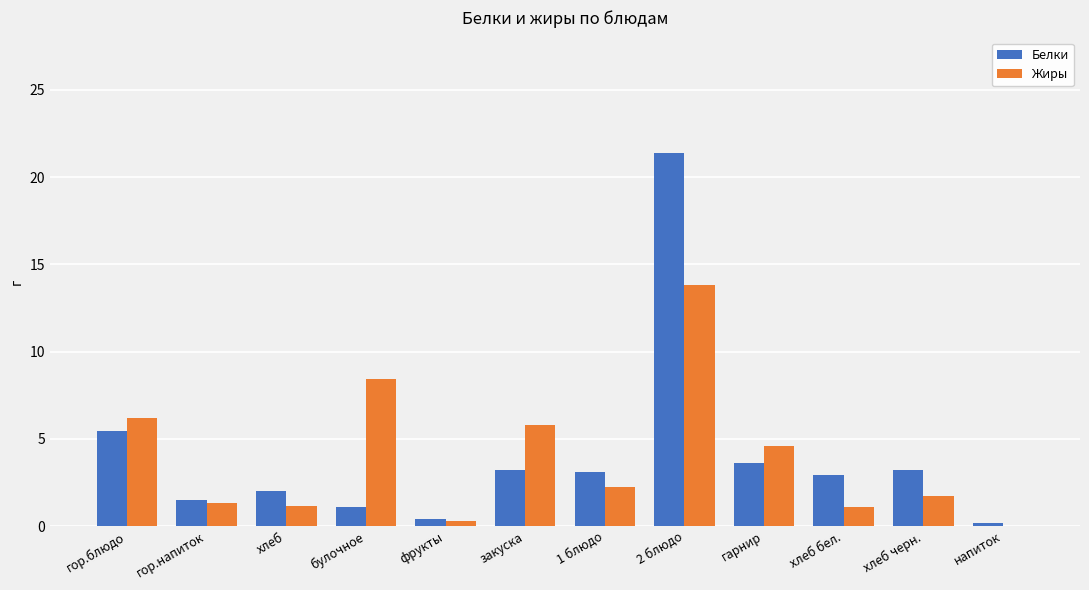

What is the sum of the Белки values at закуска and хлеб черн.?

6.4